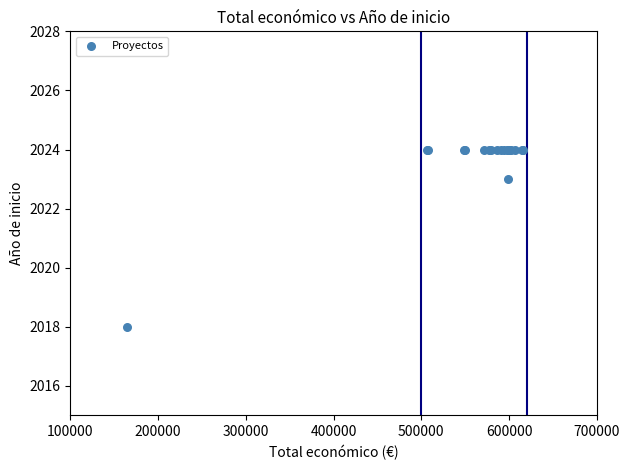

What Y value in the scatter plot is closest to 2021?

2023